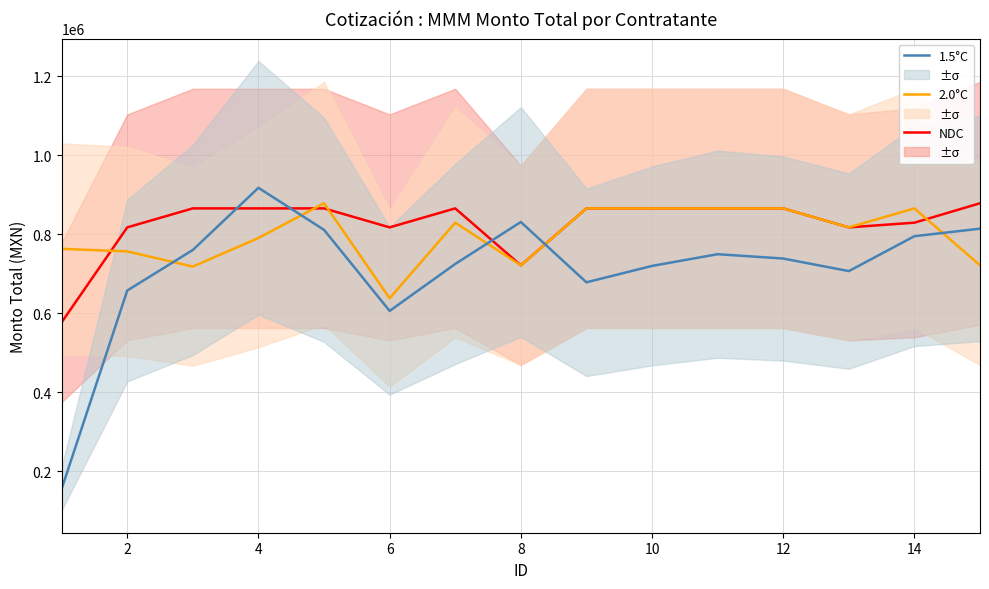

How many data points in 2.0°C are less than 817307?

7